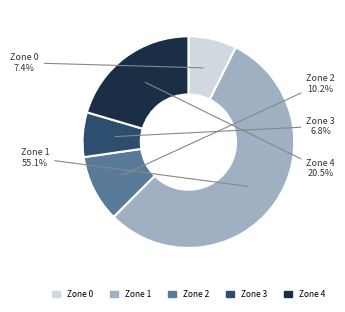

True or false: Zone 0 accounts for 7% of the total.

True